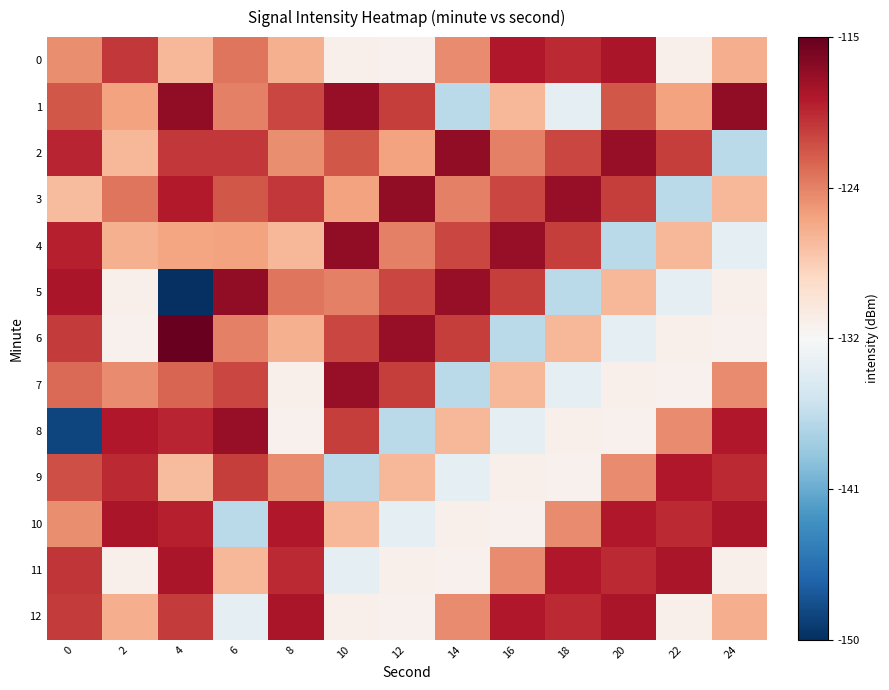

What is the difference between the highest and lowest values at 10?

20.2